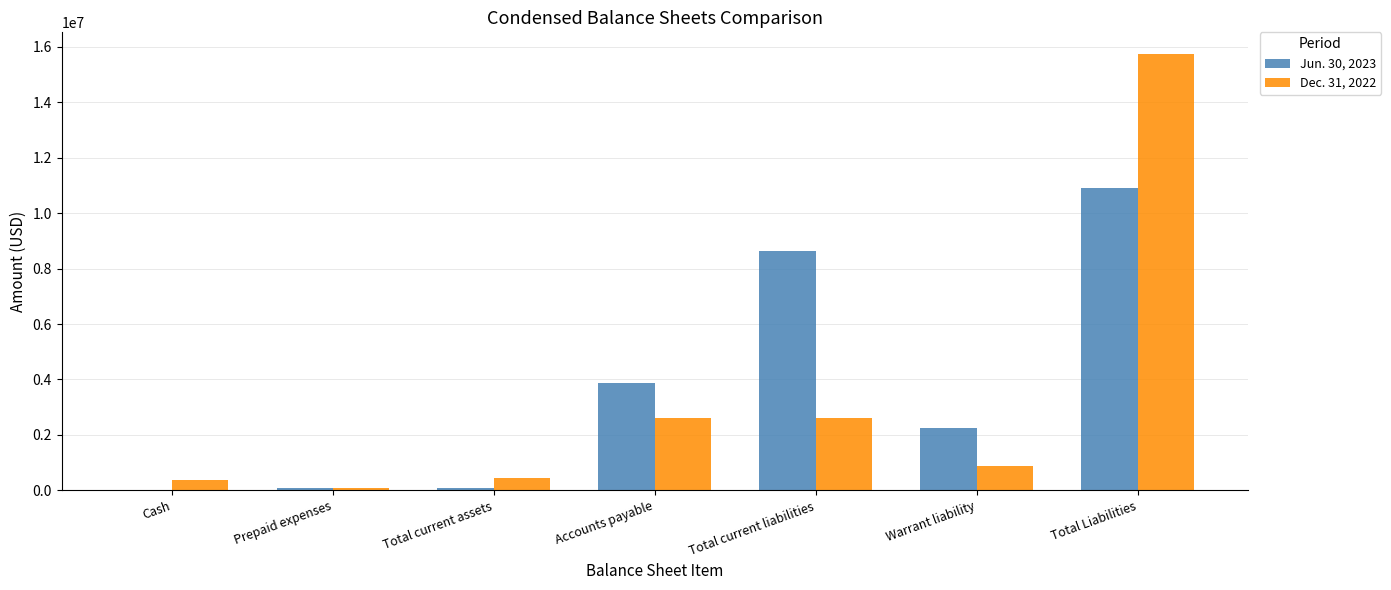

Where is Jun. 30, 2023 nearest to the value 5448496?

Accounts payable